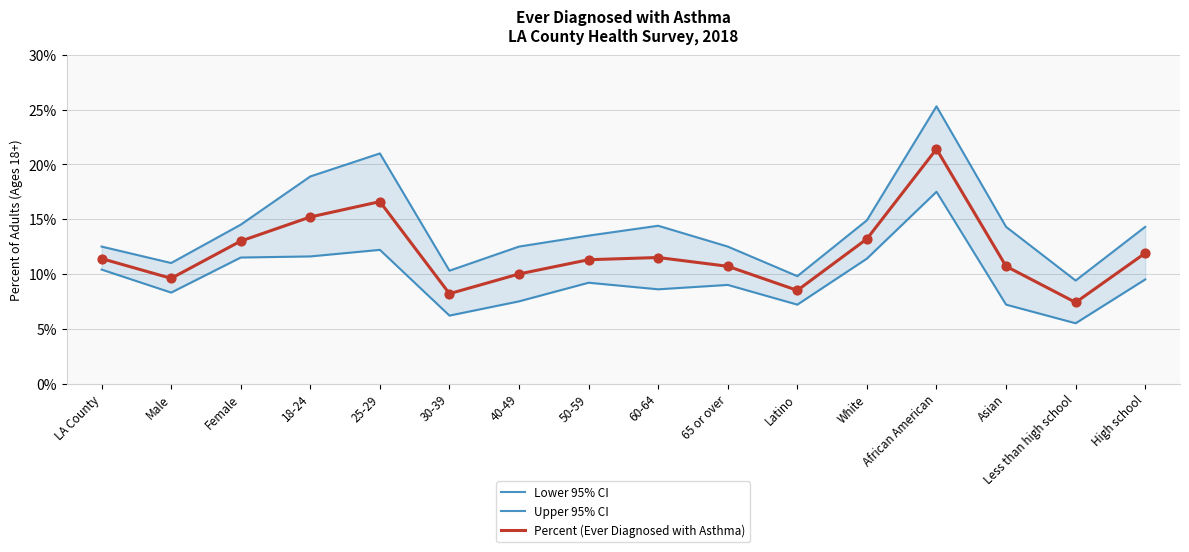

Is the value of Percent (Ever Diagnosed with Asthma) at African American greater than the value of Lower 95% CI at Less than high school?

Yes